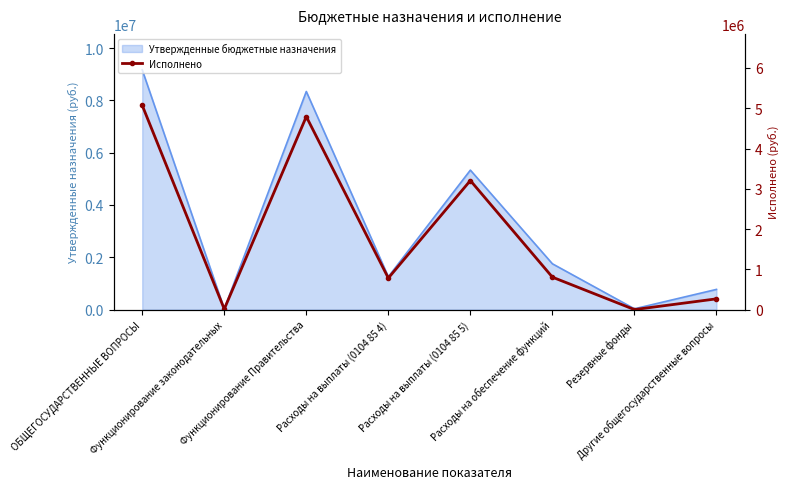

Reading right to left, transcribe all the data shown in this chart.

Другие общегосударственные вопросы=266359.5	Резервные фонды=0.0	Расходы на обеспечение функций=805043.5	Расходы на выплаты (0104 85 5)=3204696.1	Расходы на выплаты (0104 85 4)=782318.0	Функционирование Правительства=4792057.6	Функционирование законодательных=13000.0	ОБЩЕГОСУДАРСТВЕННЫЕ ВОПРОСЫ=5071417.1